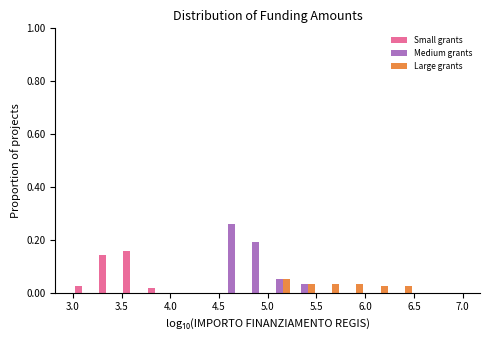

Reading left to right, list every range on the x-axis with the height of the bar of each series over it. The values are not printed on the chart, so give them approximately, as read against the axis.

3.00 to 3.25: Small grants=0.02	Medium grants=0	Large grants=0
3.25 to 3.50: Small grants=0.14	Medium grants=0	Large grants=0
3.50 to 3.75: Small grants=0.16	Medium grants=0	Large grants=0
3.75 to 4.00: Small grants=under 0.02	Medium grants=0	Large grants=0
4.00 to 4.25: Small grants=0	Medium grants=0	Large grants=0
4.25 to 4.50: Small grants=0	Medium grants=0	Large grants=0
4.50 to 4.75: Small grants=0	Medium grants=0.26	Large grants=0
4.75 to 5.00: Small grants=0	Medium grants=0.20	Large grants=0
5.00 to 5.25: Small grants=0	Medium grants=0.06	Large grants=0.06
5.25 to 5.50: Small grants=0	Medium grants=0.04	Large grants=0.04
5.50 to 5.75: Small grants=0	Medium grants=0	Large grants=0.04
5.75 to 6.00: Small grants=0	Medium grants=0	Large grants=0.04
6.00 to 6.25: Small grants=0	Medium grants=0	Large grants=0.02
6.25 to 6.50: Small grants=0	Medium grants=0	Large grants=0.02
6.50 to 6.75: Small grants=0	Medium grants=0	Large grants=0
6.75 to 7.00: Small grants=0	Medium grants=0	Large grants=0